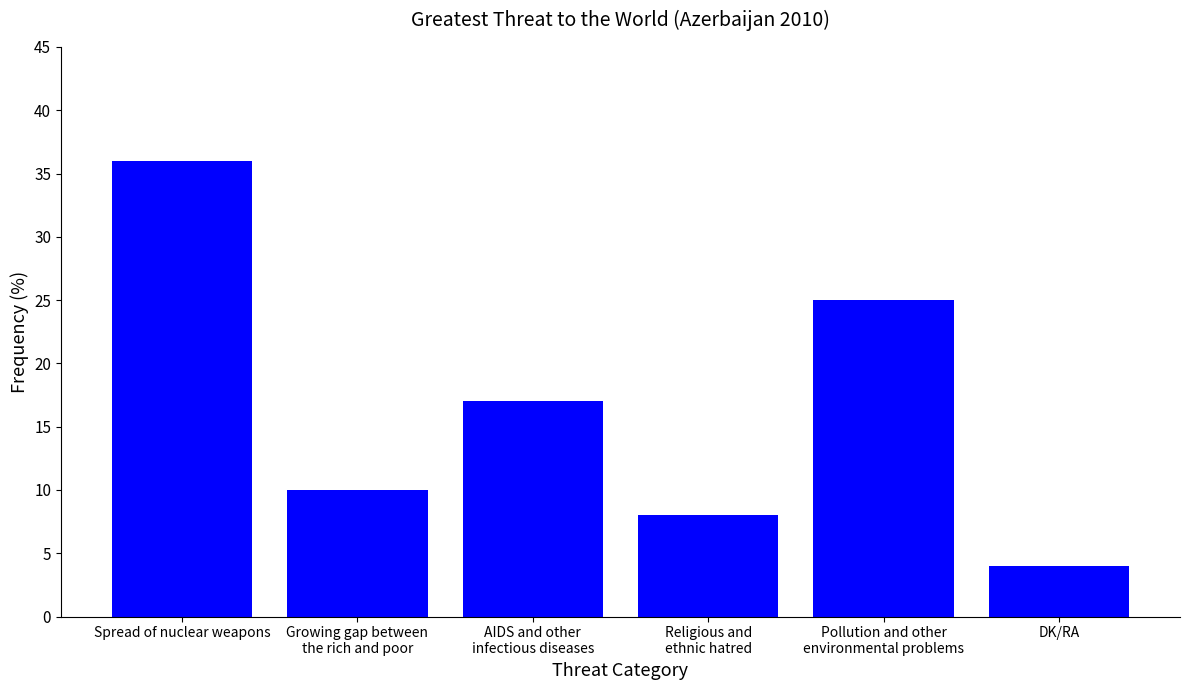

Reading left to right, what are all the values shown in this chart?

Spread of nuclear weapons=36	Growing gap between
the rich and poor=10	AIDS and other
infectious diseases=17	Religious and
ethnic hatred=8	Pollution and other
environmental problems=25	DK/RA=4